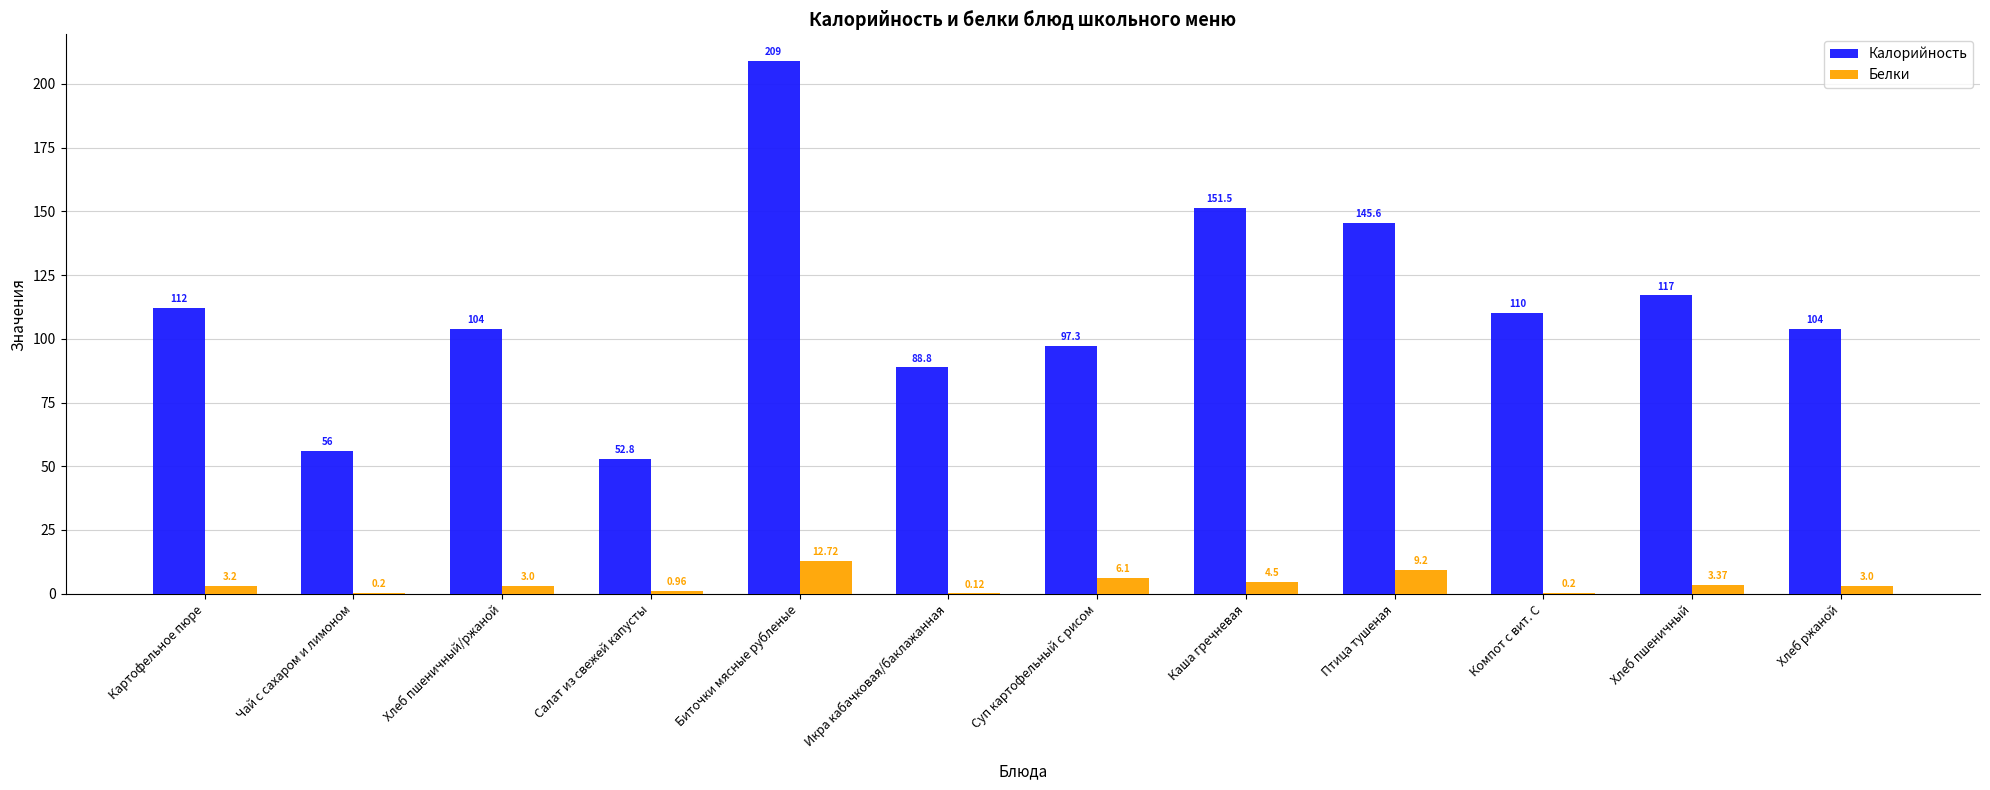

Which category has the highest value across all series?

Биточки мясные рубленые